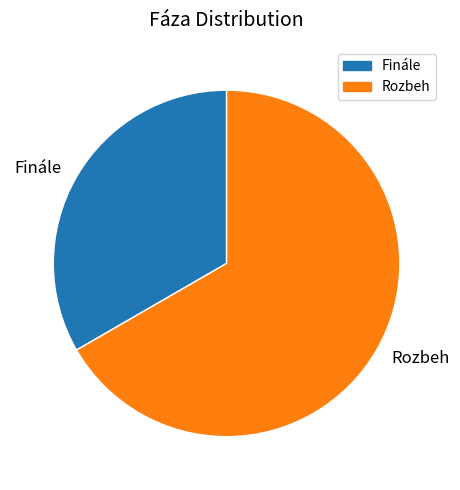

Is there a majority slice in this chart?

Yes